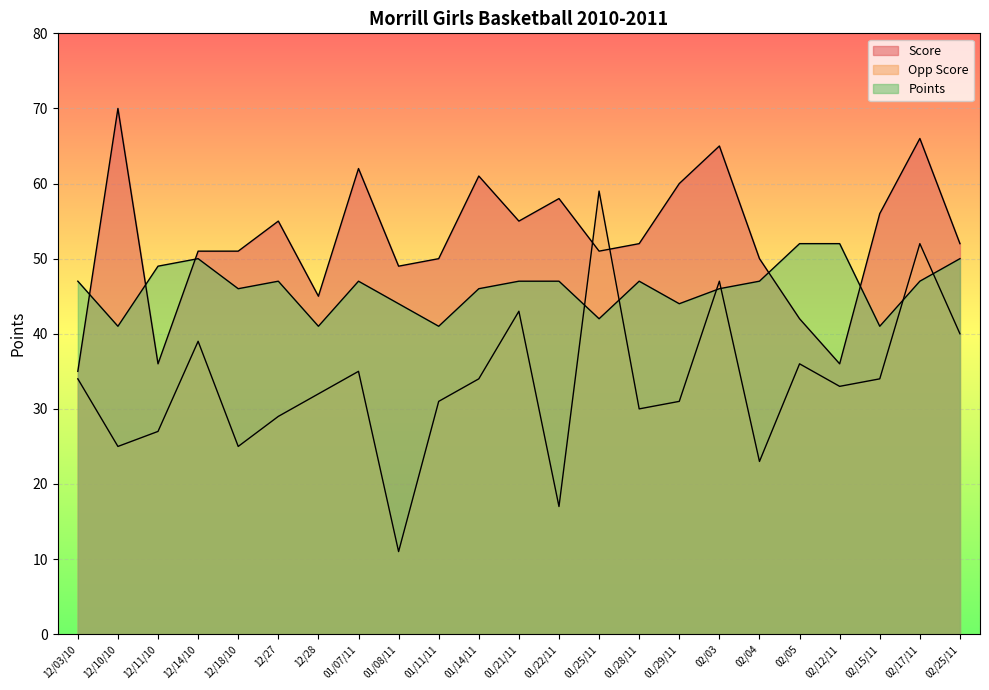

List the series in order of their overall mean, highest first.

Score, Points, Opp Score